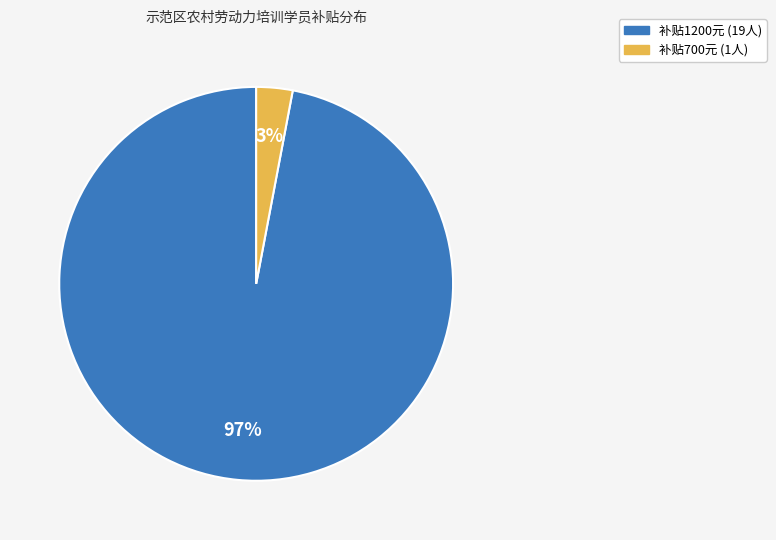

Does any single category account for the majority?

Yes